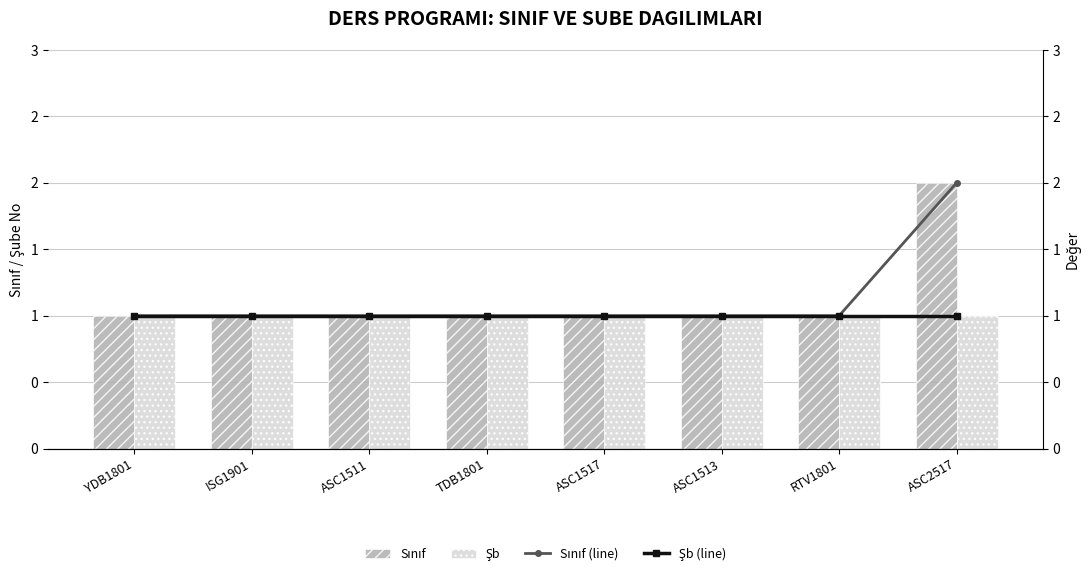

Count the number of data series in this chart.

4